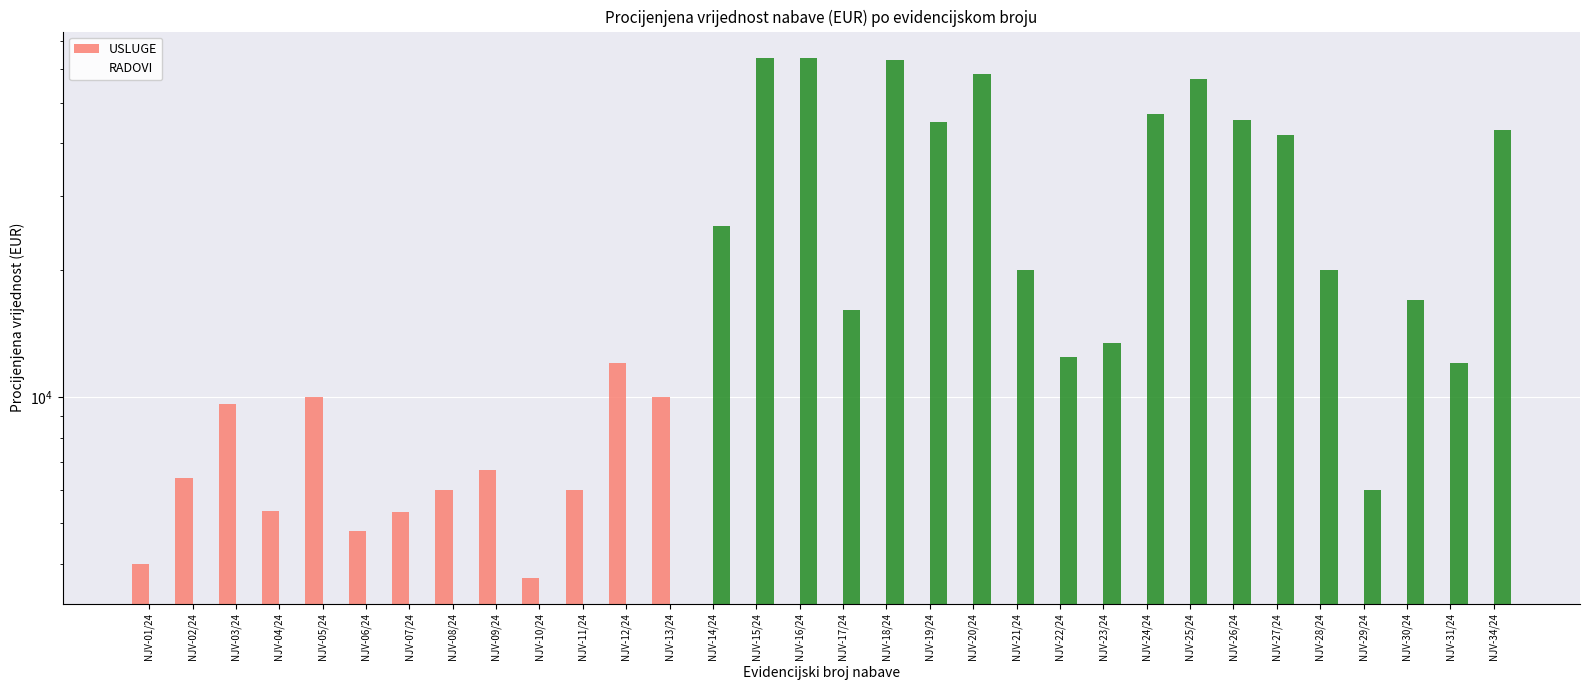

Which series has the widest spread of values?

RADOVI